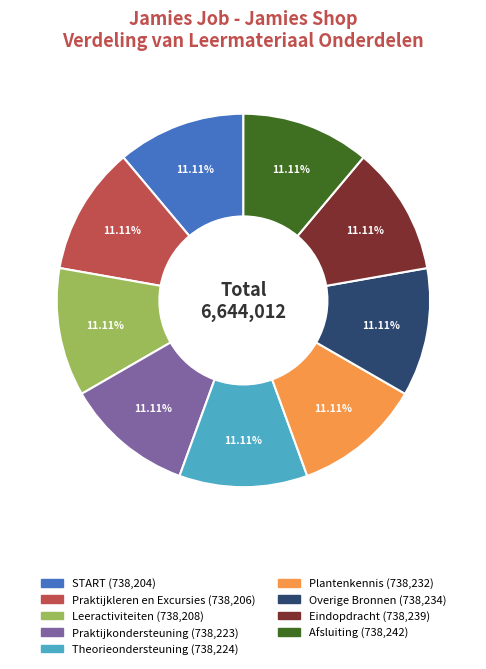

How many segments does this pie chart have?

9